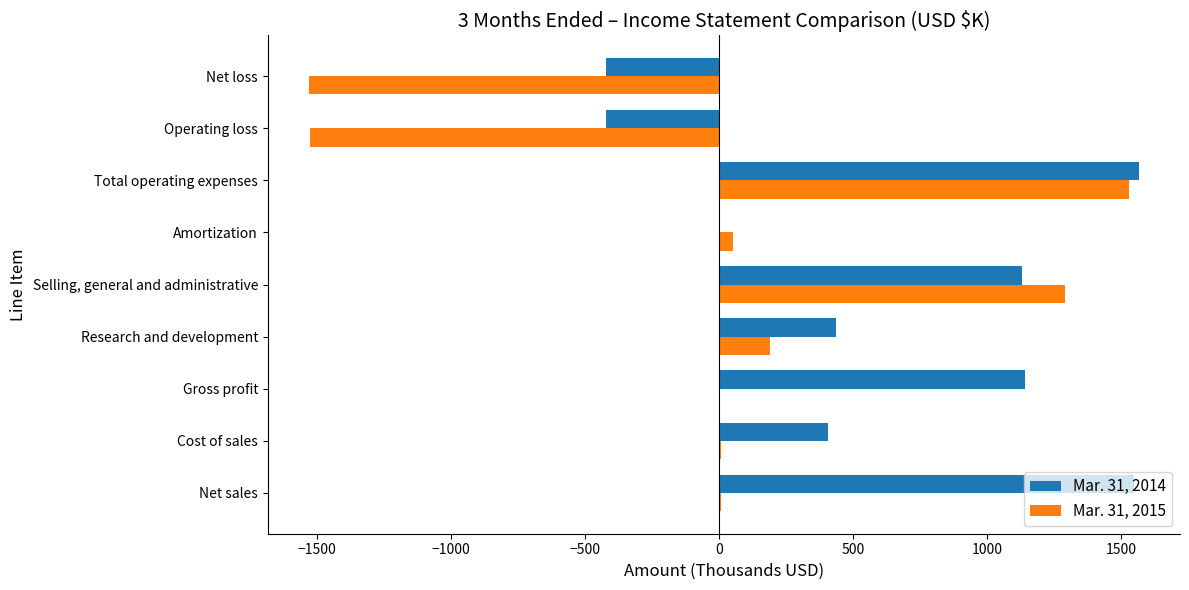

What are all the series names shown in the legend?

Mar. 31, 2014, Mar. 31, 2015